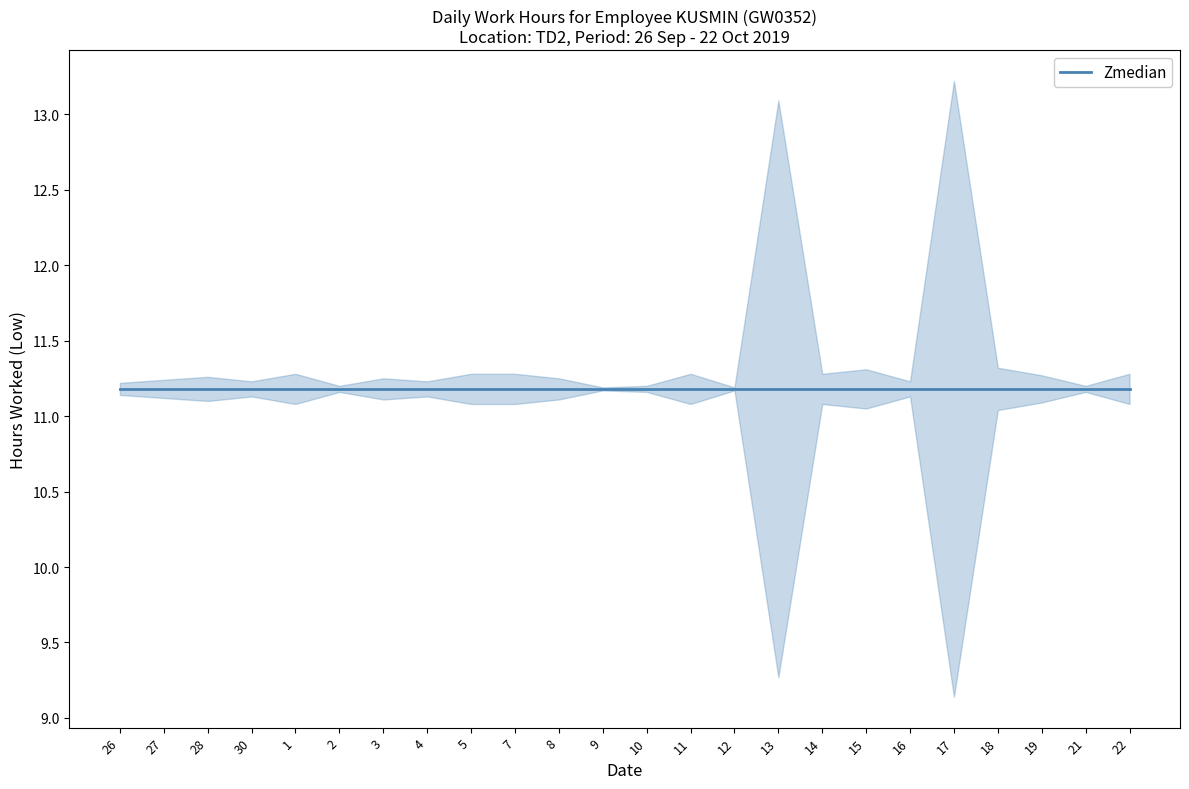

What is the label of the 1st point from the right?

22